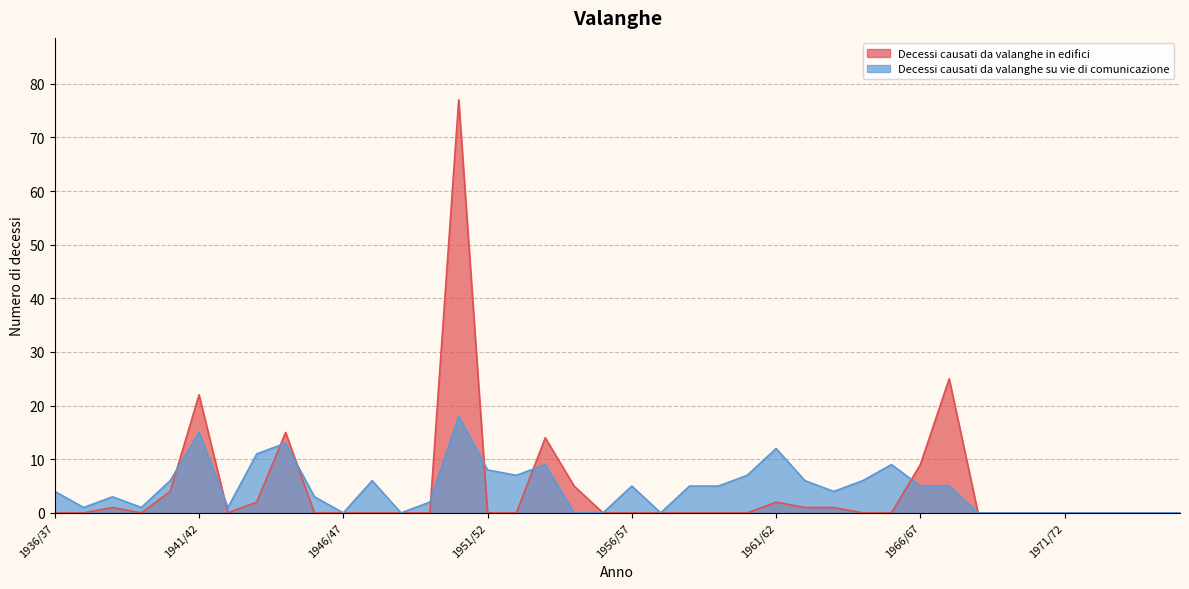

Reading right to left, list all the values displayed in this chart.

Decessi causati da valanghe in edifici: 0	0	0	0	0	0	0	0	25	9	0	0	1	1	2	0	0	0	0	0	0	5	14	0	0	77	0	0	0	0	0	15	2	0	22	4	0	1	0	0
Decessi causati da valanghe su vie di comunicazione: 0	0	0	0	0	0	0	0	5	5	9	6	4	6	12	7	5	5	0	5	0	0	9	7	8	18	2	0	6	0	3	13	11	1	15	6	1	3	1	4